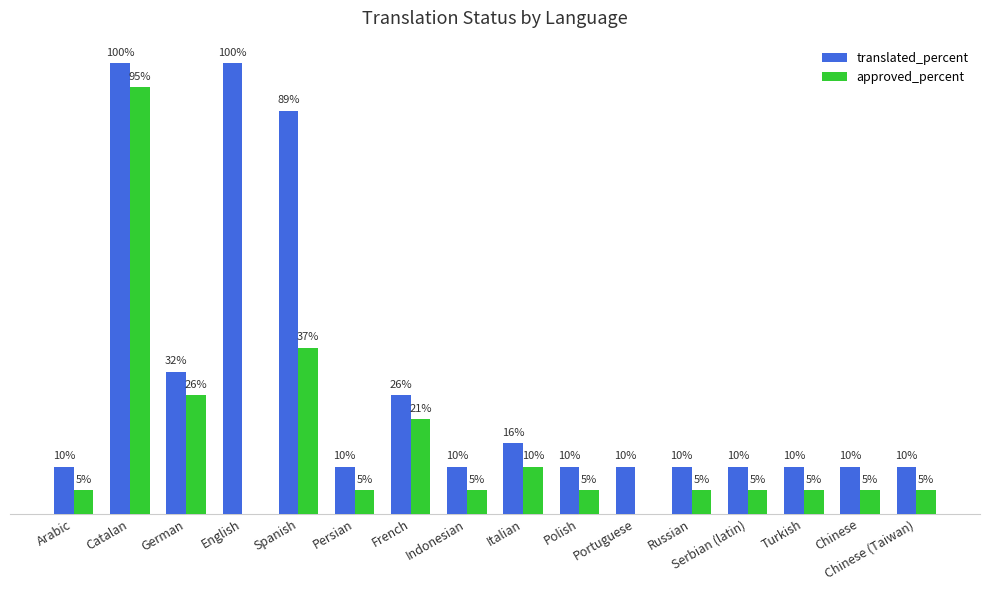

What is the value of the translated_percent bar at the 9th from the left?

15.7